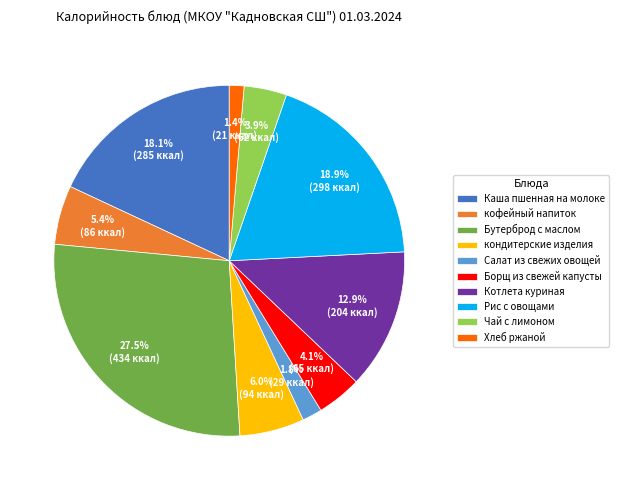

What is the largest slice in the pie chart?

Бутерброд с маслом